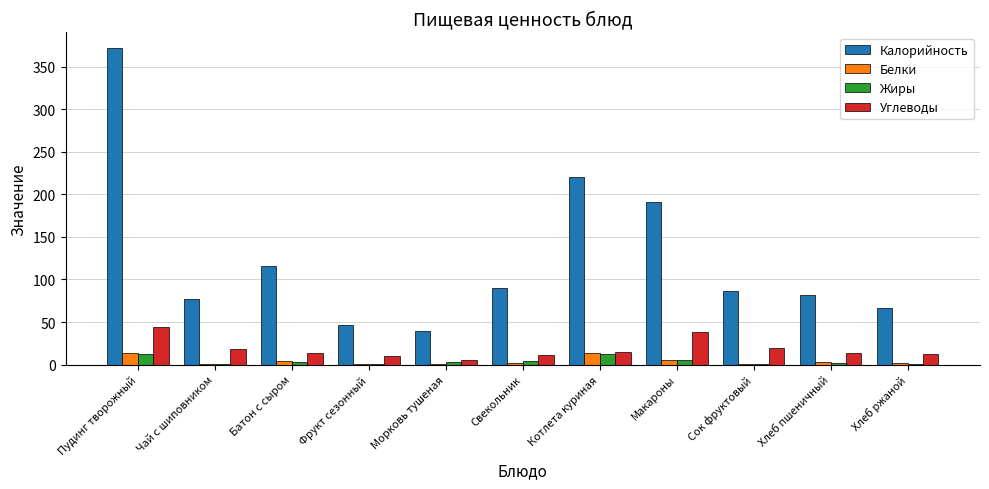

Which series has the largest range (max minus min)?

Калорийность